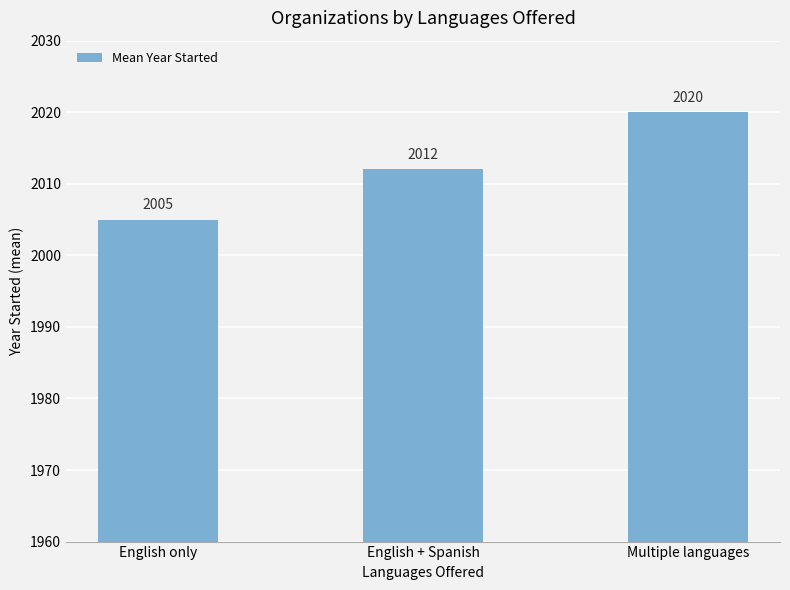

Rank the categories by value from highest to lowest.

Multiple languages, English + Spanish, English only